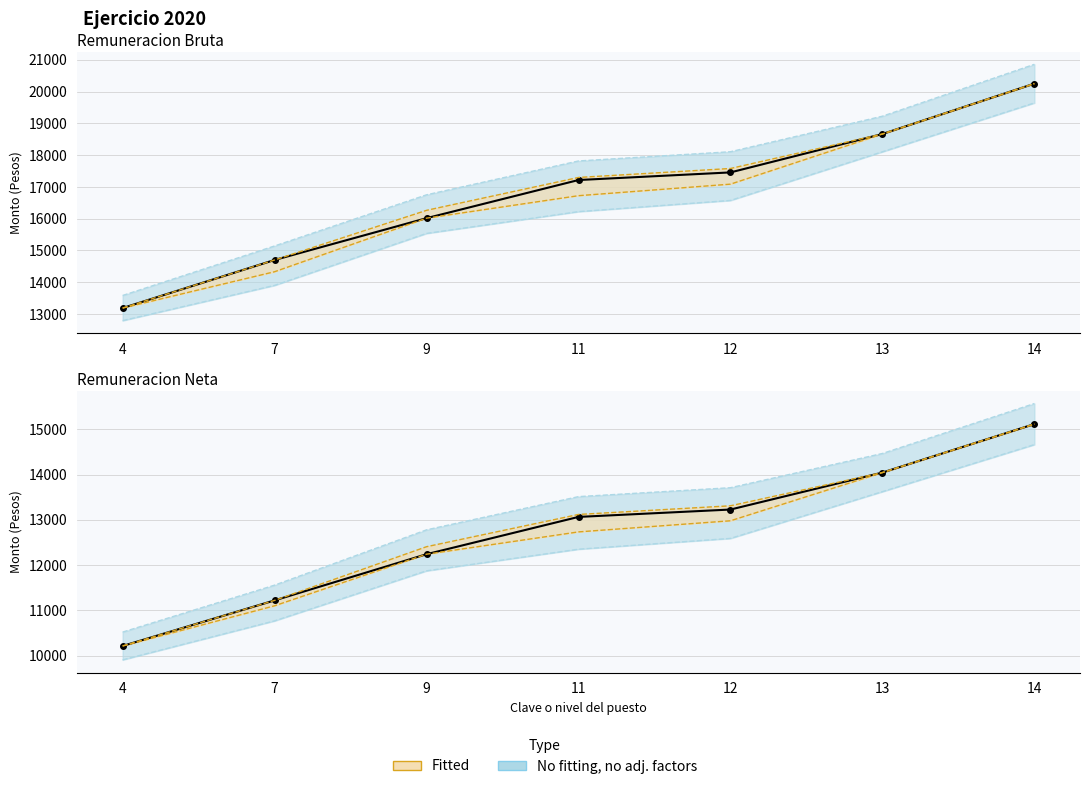

What is the value of the Remuneracion Bruta point at the 5th from the left?

17457.7